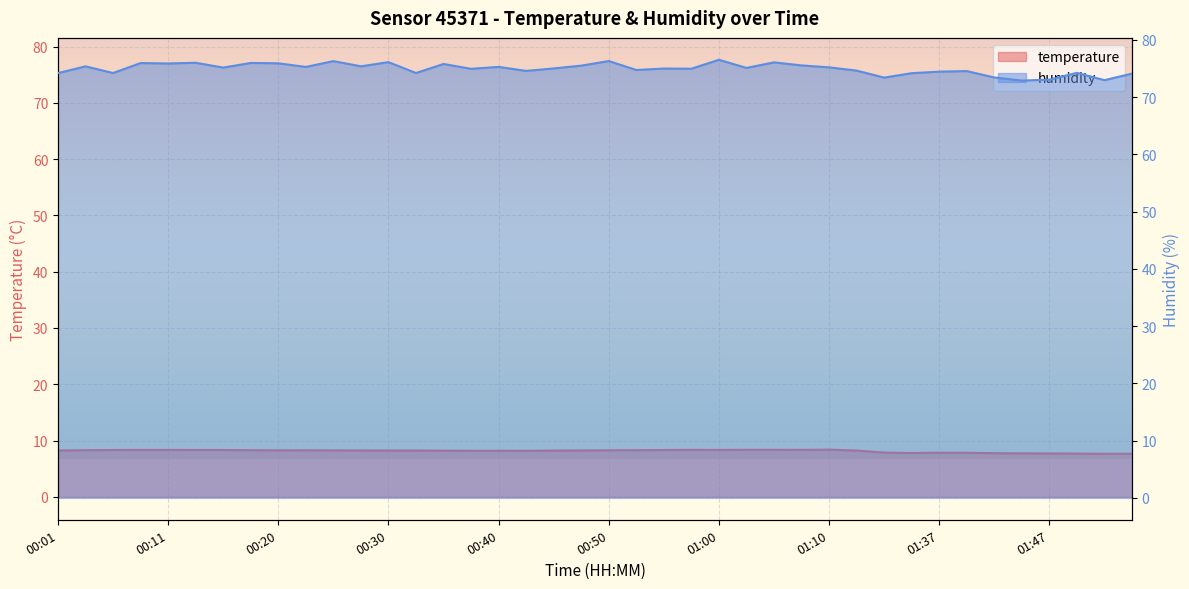

List the series in order of their overall mean, highest first.

humidity, temperature